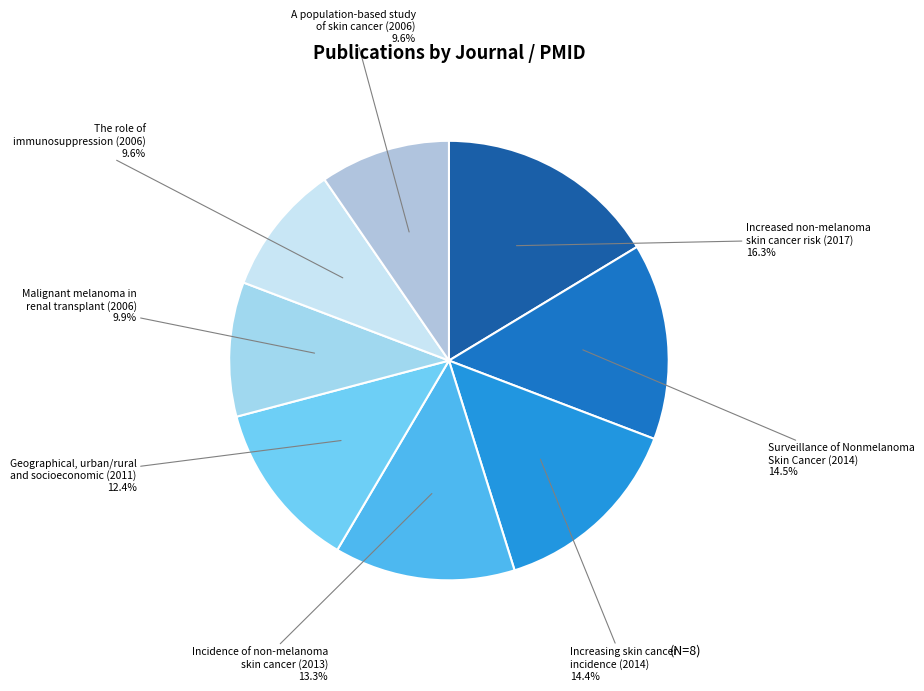

To the nearest percent, what is the difference between the largest and smallest slice percentages?

7%